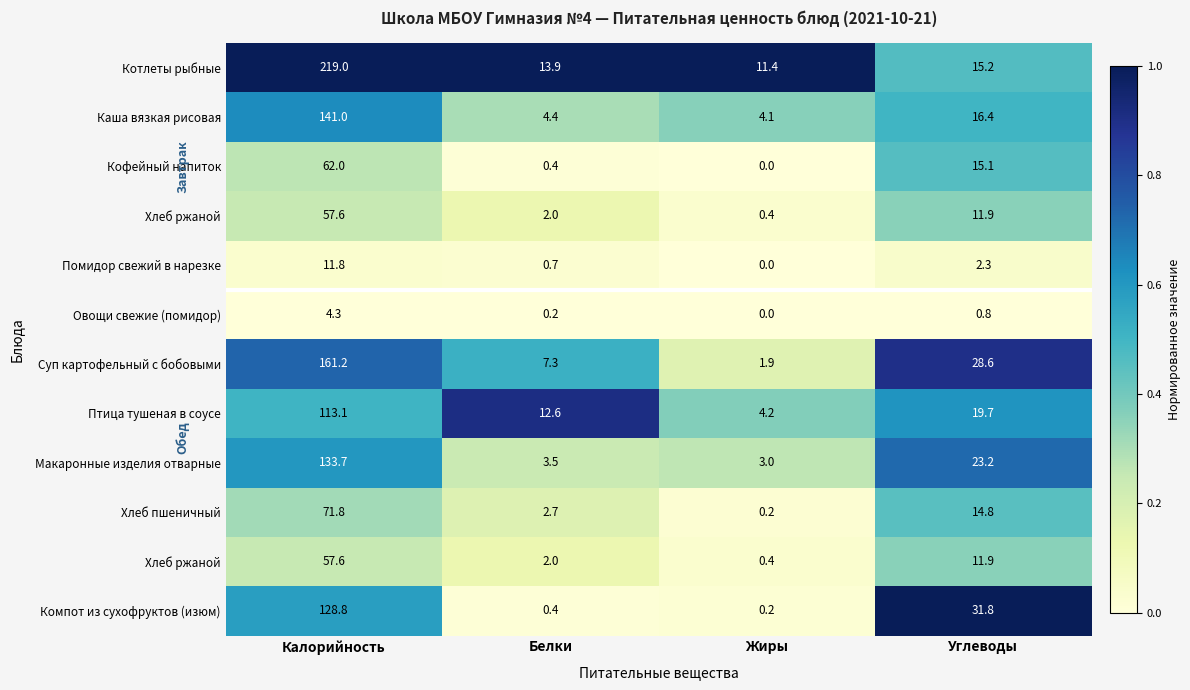

At which category does the chart reach its peak across all series?

Калорийность